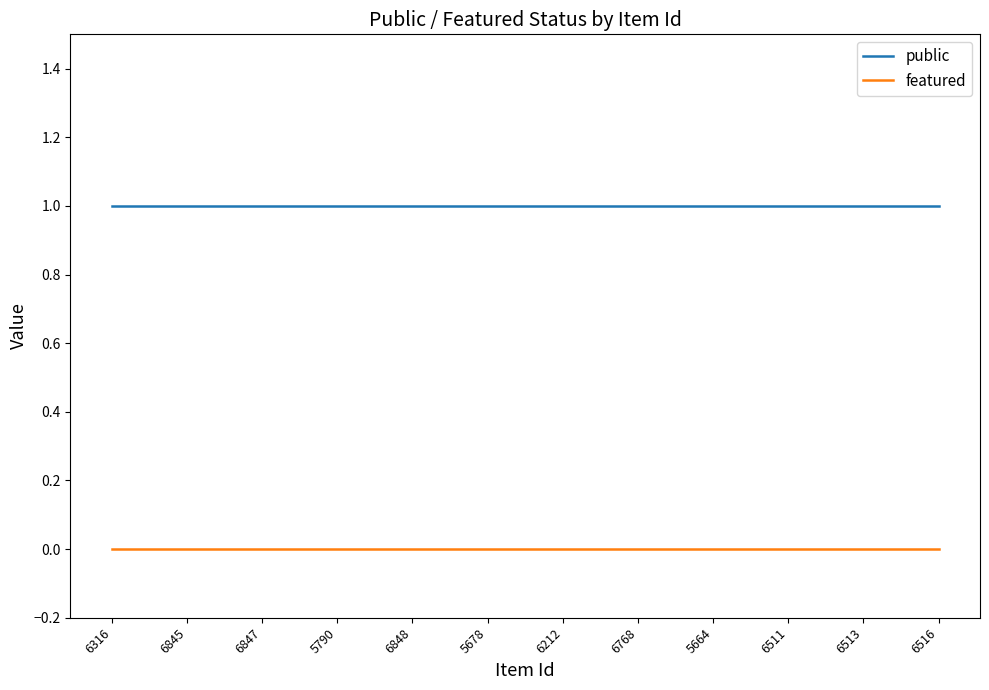

What are all the series names shown in the legend?

public, featured